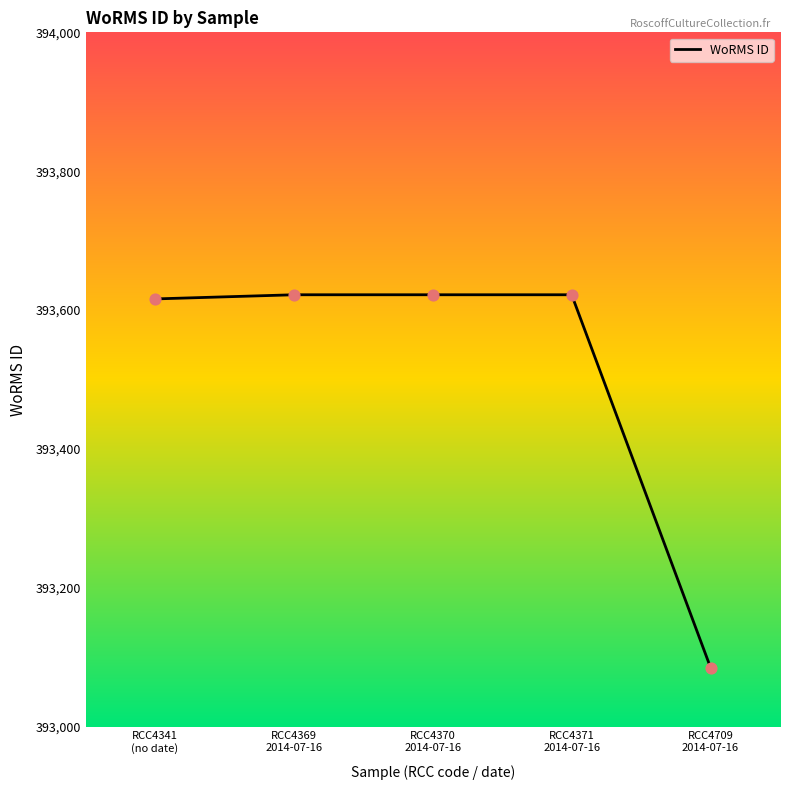

What is the ratio of the value at RCC4370
2014-07-16 to the value at RCC4369
2014-07-16?

1.0